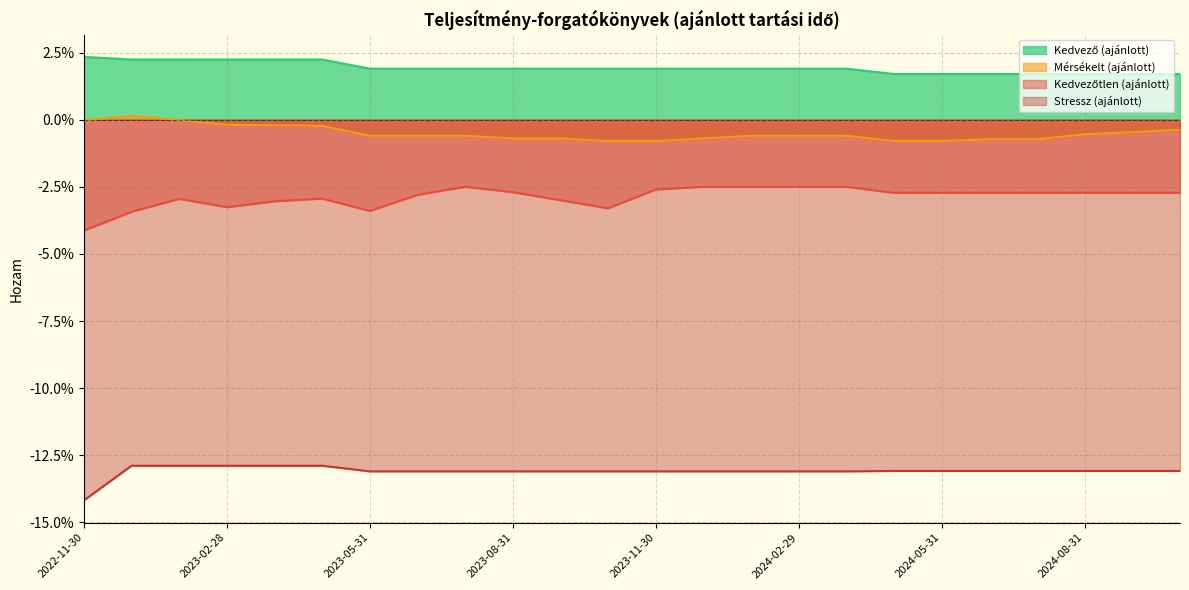

At which category is the sum across all series the highest?

2023-01-31